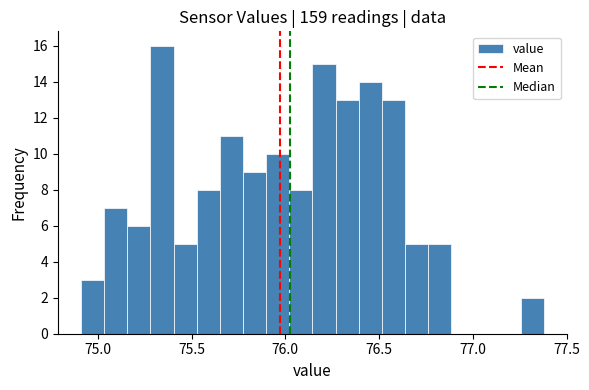

Around what value on the x-axis is the tallest bar? Give the approximate position of its centre, as read against the axis.

75.35